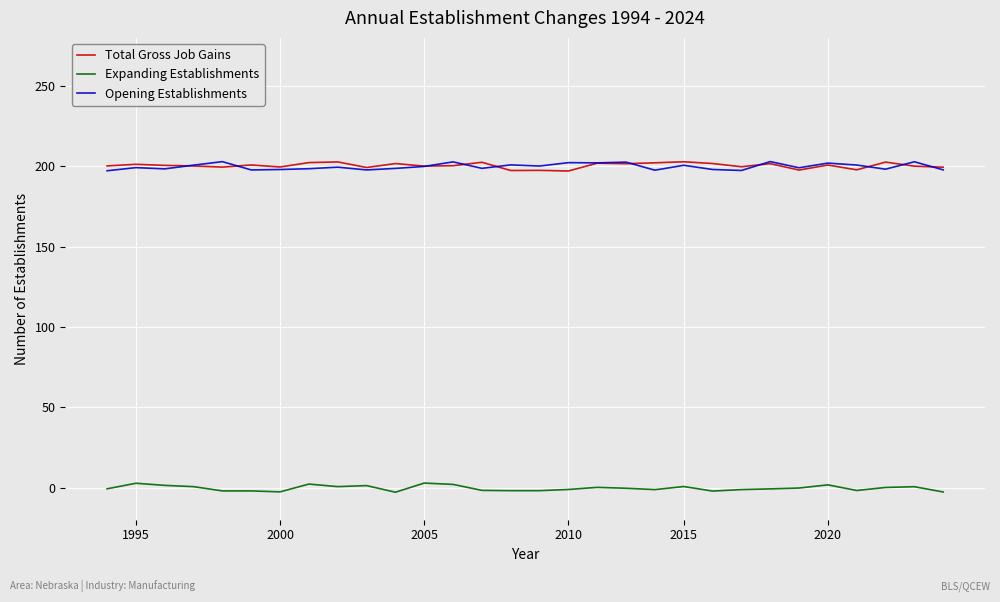

True or false: Expanding Establishments and Total Gross Job Gains intersect in this chart.

False